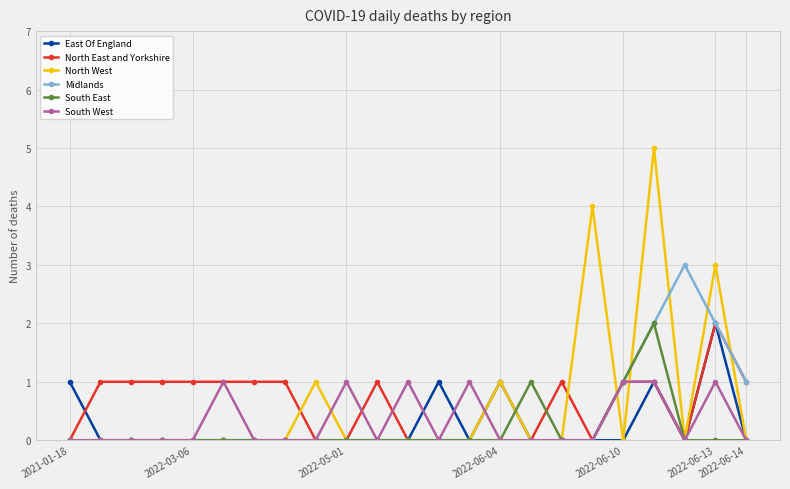

What is the difference between the maximum and minimum values in the South West series?

1